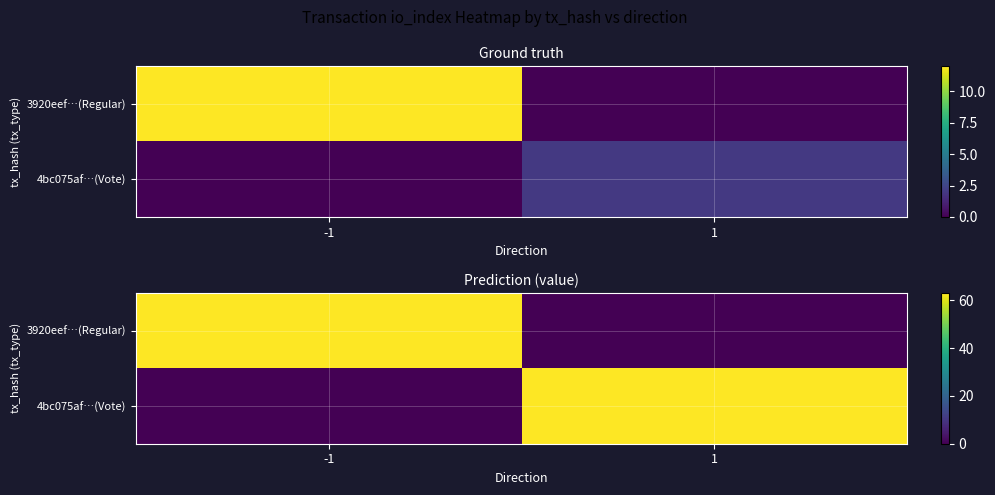

What is the spread (max minus min) of values at 1?

63.0